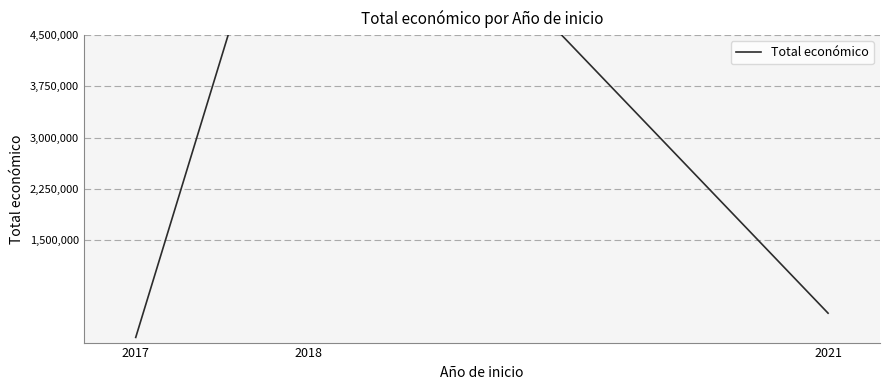

The value at 2021 is 705466. True or false?

False